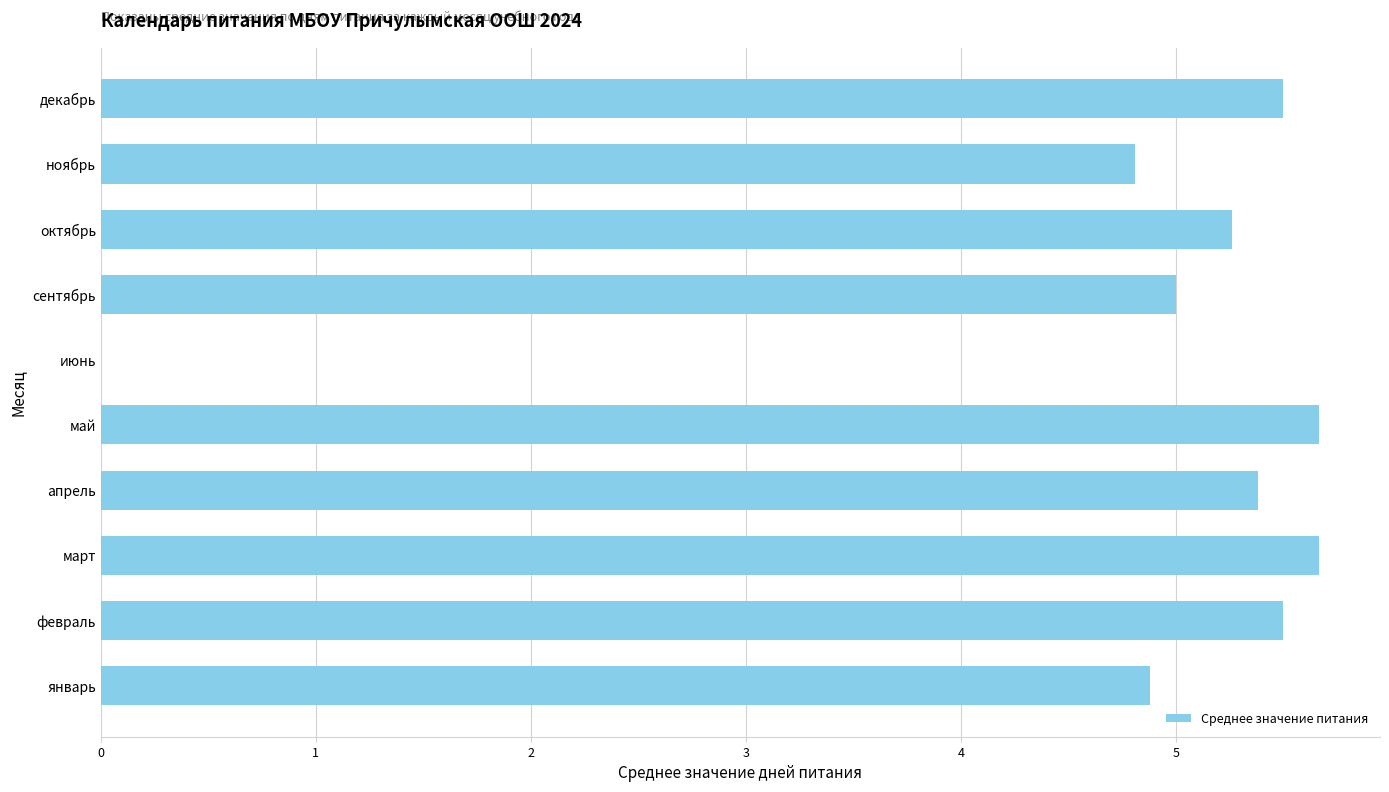

Where is the data nearest to the value 2?

июнь